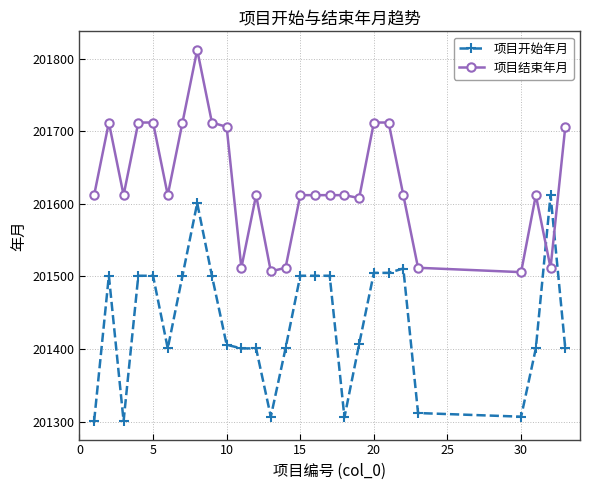

What is the value of the 项目开始年月 point at the 3rd from the left?

201301